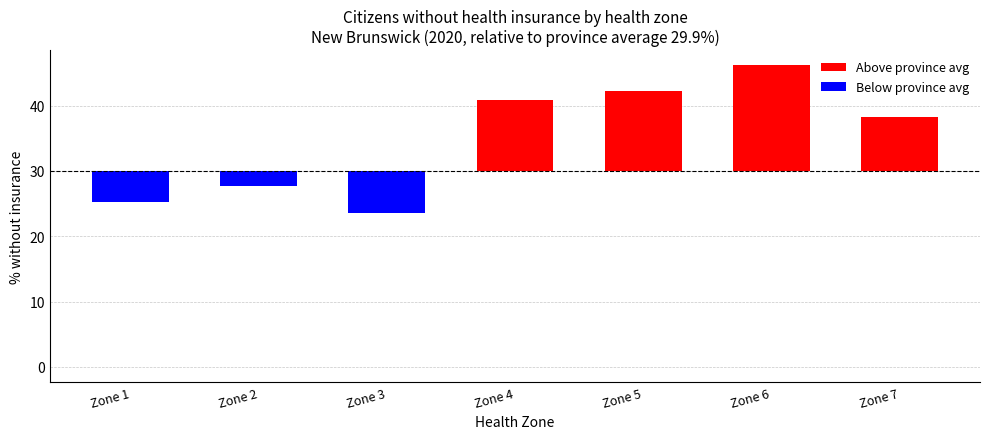

What are all the series names shown in the legend?

Above province avg, Below province avg